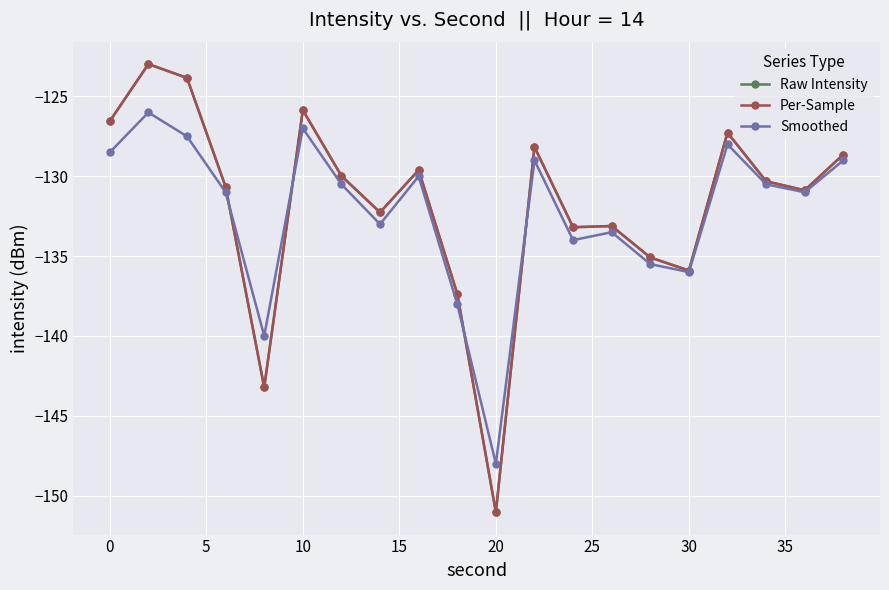

What is the smallest value displayed?

-151.0